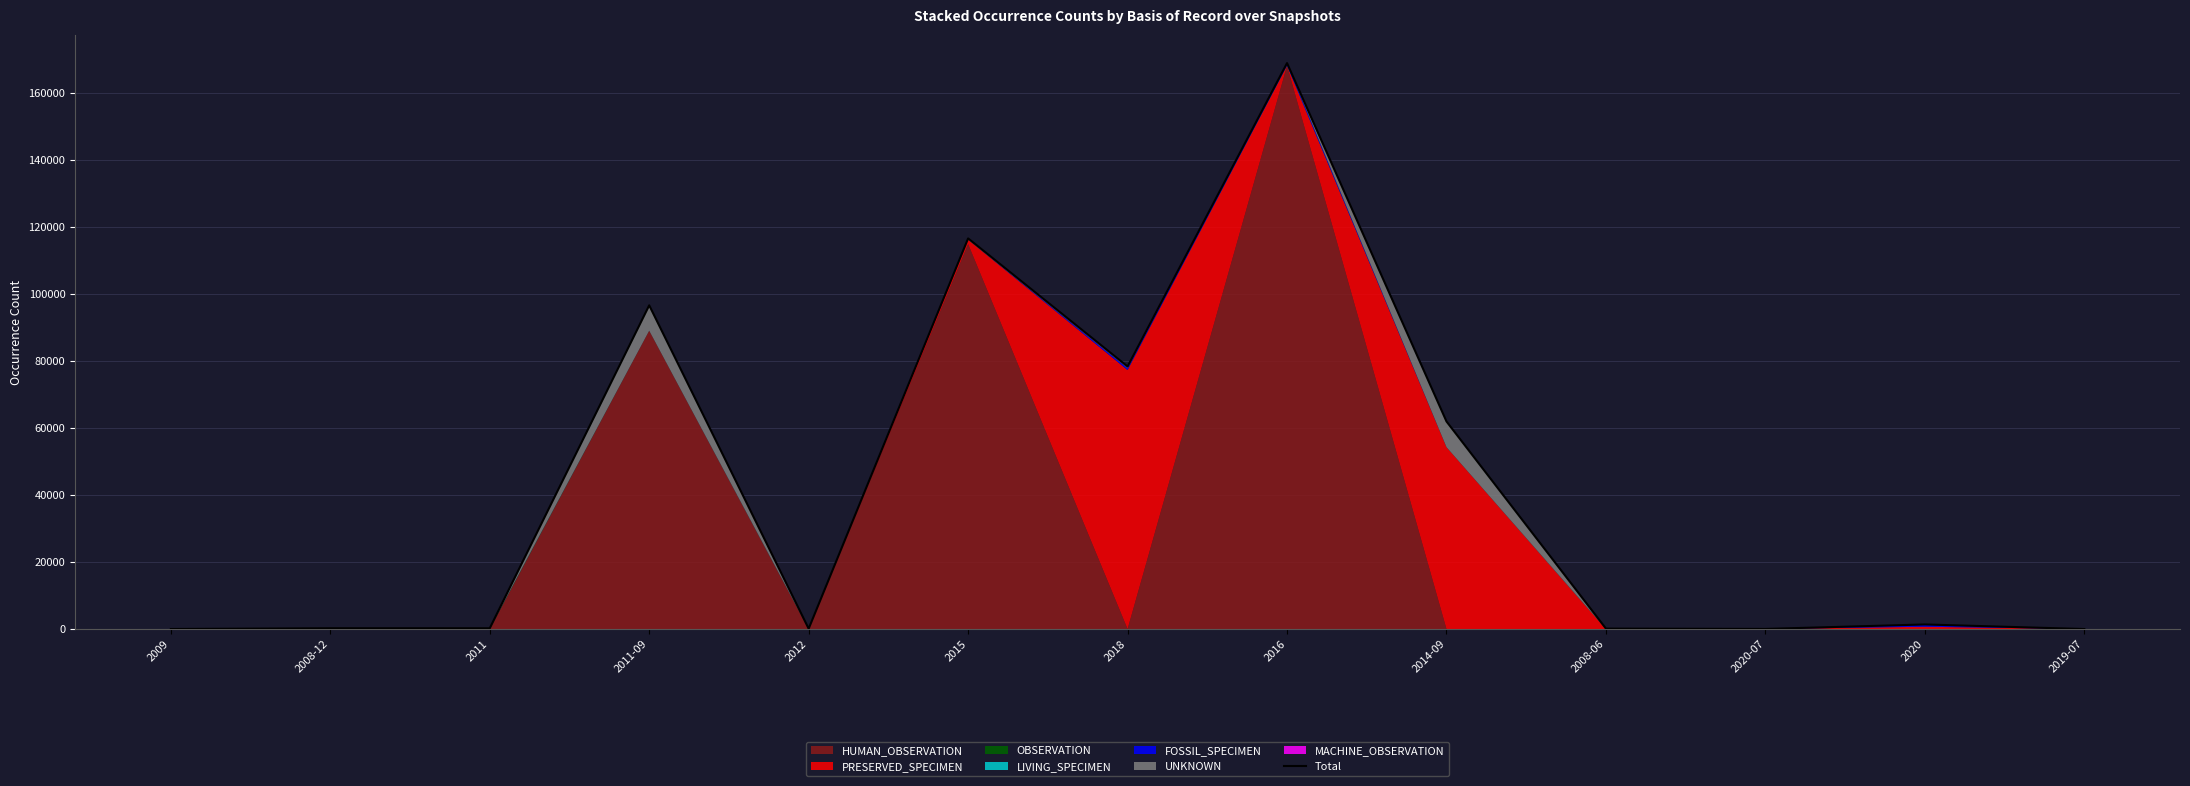

How many lines are shown in the chart?

1